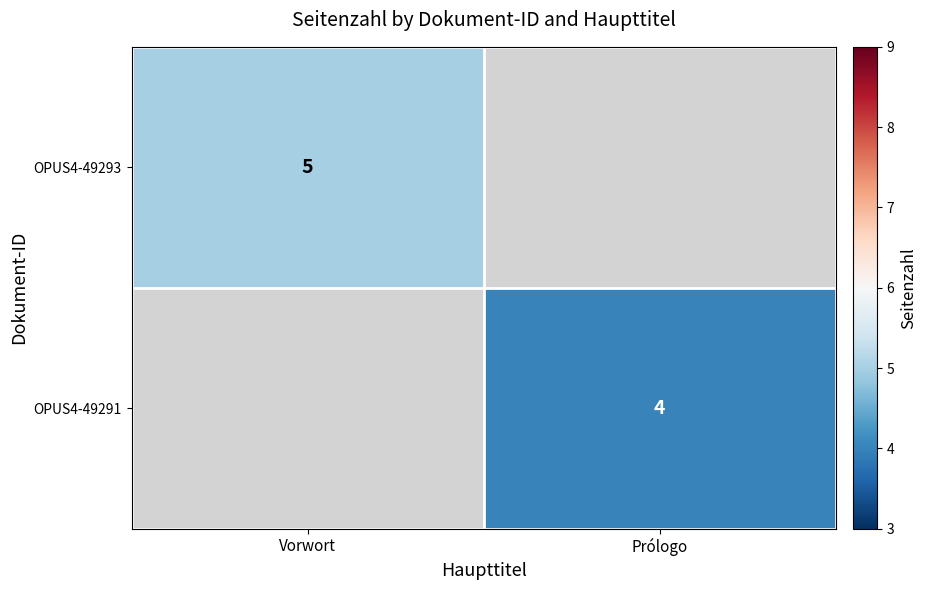

How many distinct data groups are displayed?

2